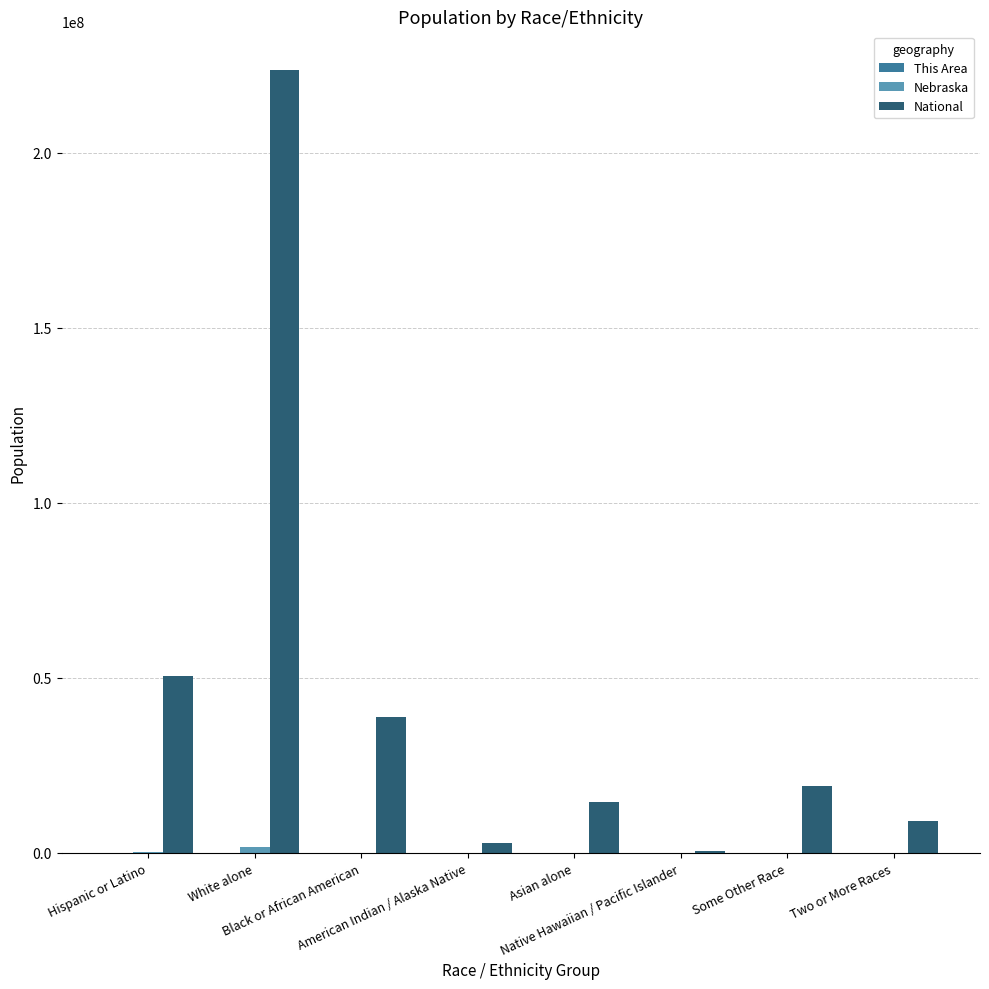

Which series has the largest total across all categories?

National